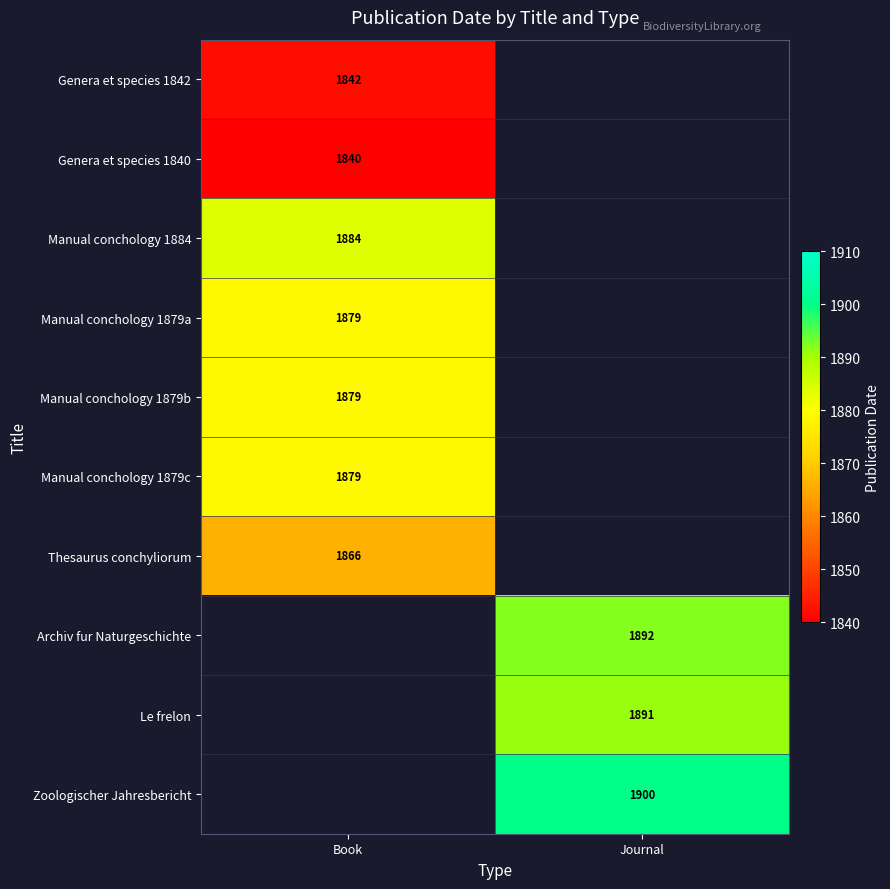

True or false: Manual conchology 1884 has a value of 1884 at Book.

True